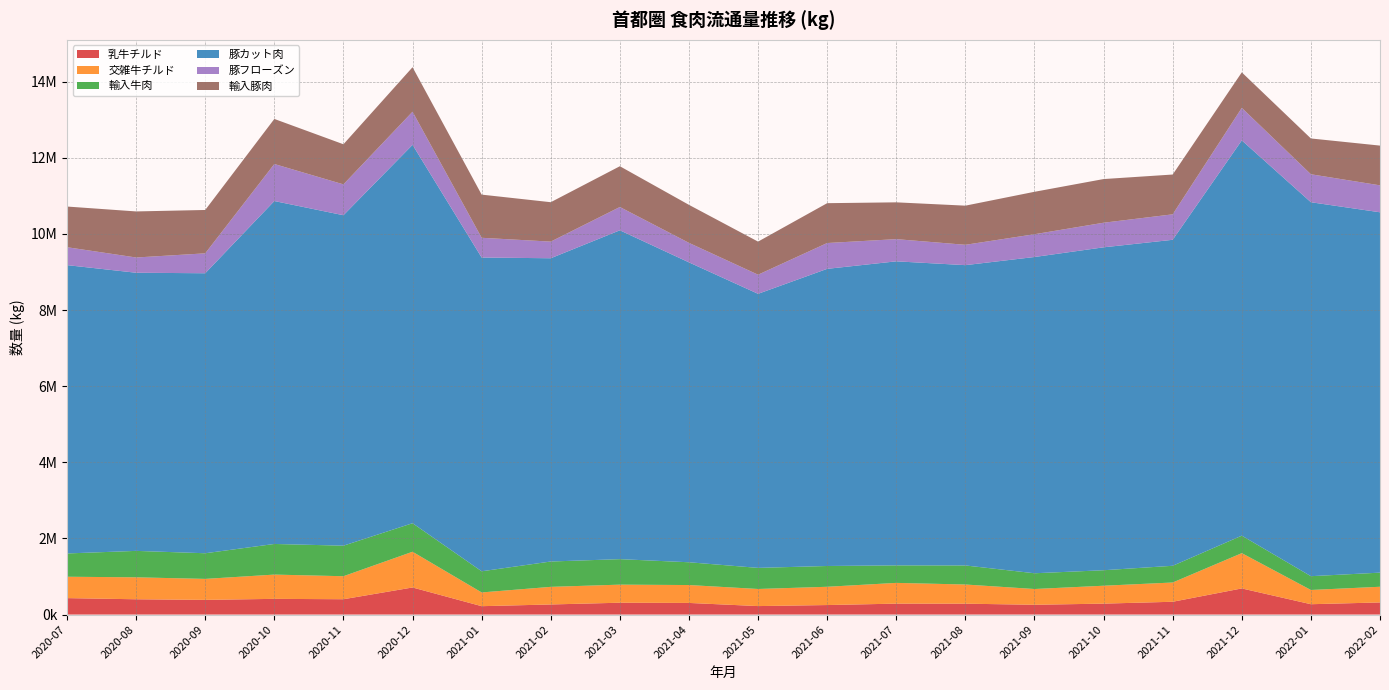

Reading right to left, transcribe all the data shown in this chart.

乳牛チルド: 318752	272004	686881	336504	287547	257390	286441	287312	250148	223089	305750	311433	265408	220519	712098	402955	412843	386268	402054	432273
交雑牛チルド: 412137	374297	927048	506130	470499	414365	503561	545208	480161	449482	470260	474915	462902	361141	938684	604763	637802	551303	576948	561842
輸入牛肉: 370894	362340	459677	439304	407055	413671	500644	460165	546310	554208	598504	669937	666013	555600	749658	802559	804688	673781	694518	611680
豚カット肉: 9468788	9826147	10386236	8565569	8484775	8310096	7890856	7989134	7807779	7201430	7879929	8640875	7968476	8244374	9942232	8682981	9010837	7357306	7308527	7576491
豚フローズン: 707804	734768	854518	669286	646164	598304	534450	582980	678274	502130	512311	612195	437129	518820	870588	810710	973004	523223	400494	470687
輸入豚肉: 1044281	940749	932733	1045865	1147518	1114976	1028584	967090	1047187	869749	999187	1071149	1035396	1134139	1169224	1053709	1183984	1139331	1210276	1068489